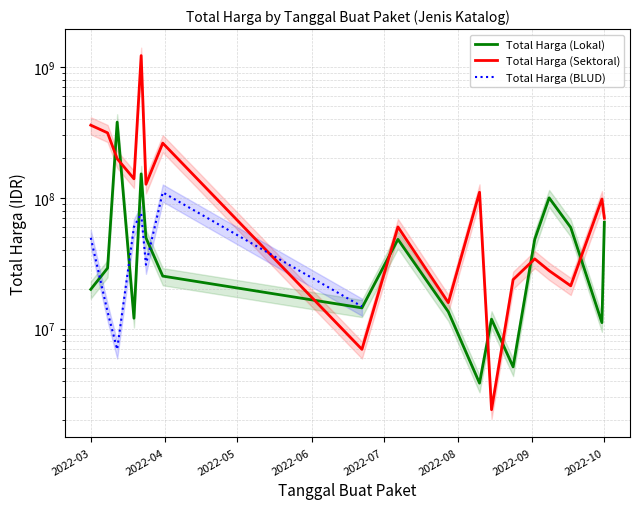

How many interior local peaks does the Total Harga (Sektoral) series have?

6